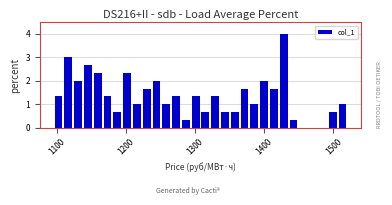

Read against the x-axis, roughly where is the centre of the tallest bar?

1430